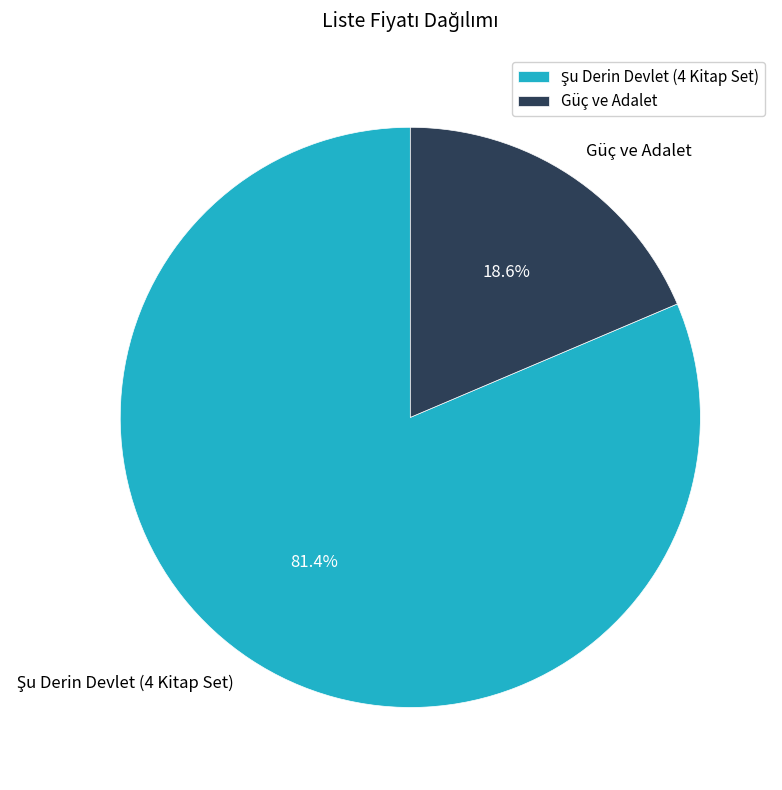

How many segments does this pie chart have?

2